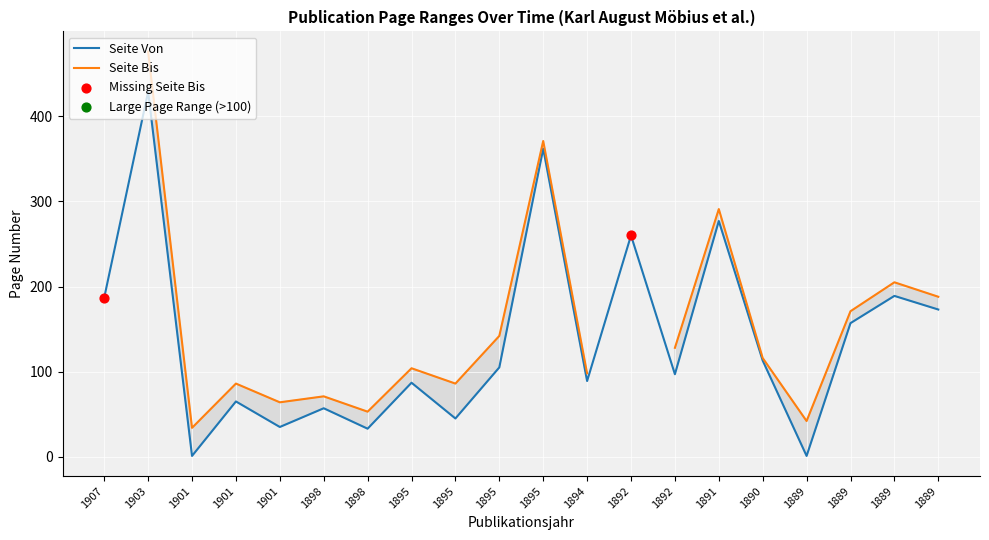

What is the change in value from 1895 to 1892?

-8